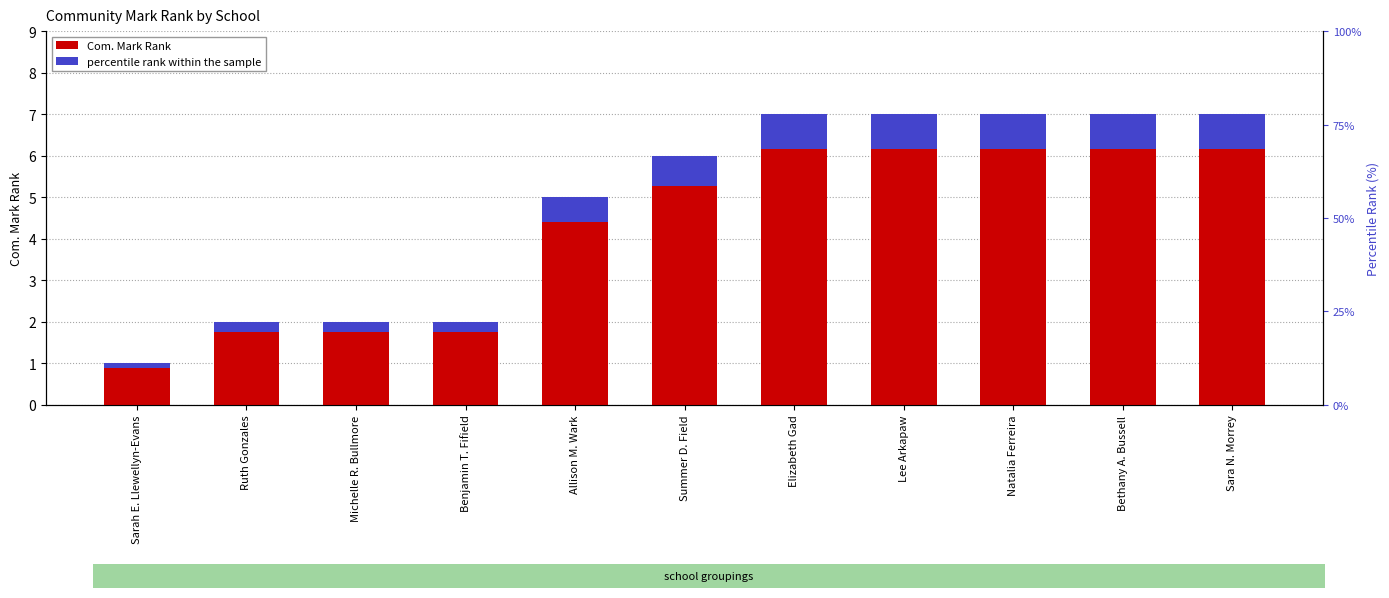

Reading left to right, extract all data points from this chart.

Com. Mark Rank: 1.0	2.0	2.0	2.0	5.0	6.0	7.0	7.0	7.0	7.0	7.0
percentile rank within the sample: 0.1	0.2	0.2	0.2	0.6	0.7	0.8	0.8	0.8	0.8	0.8